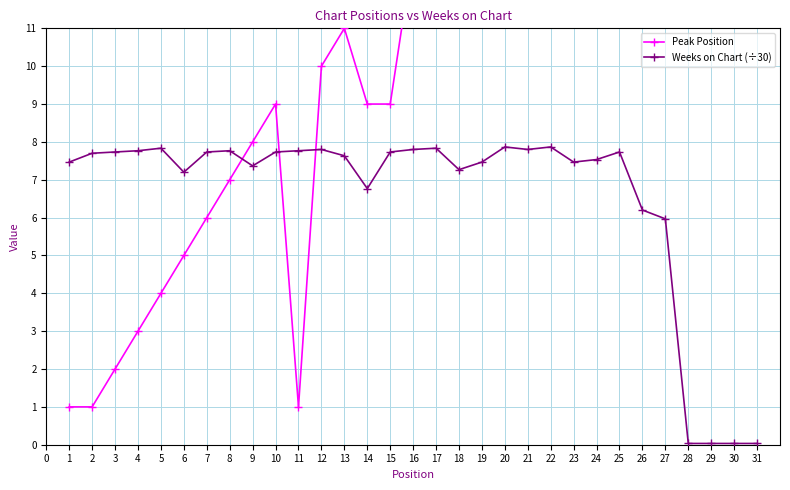

What is the value of the Peak Position point at the 28th from the left?

28.0